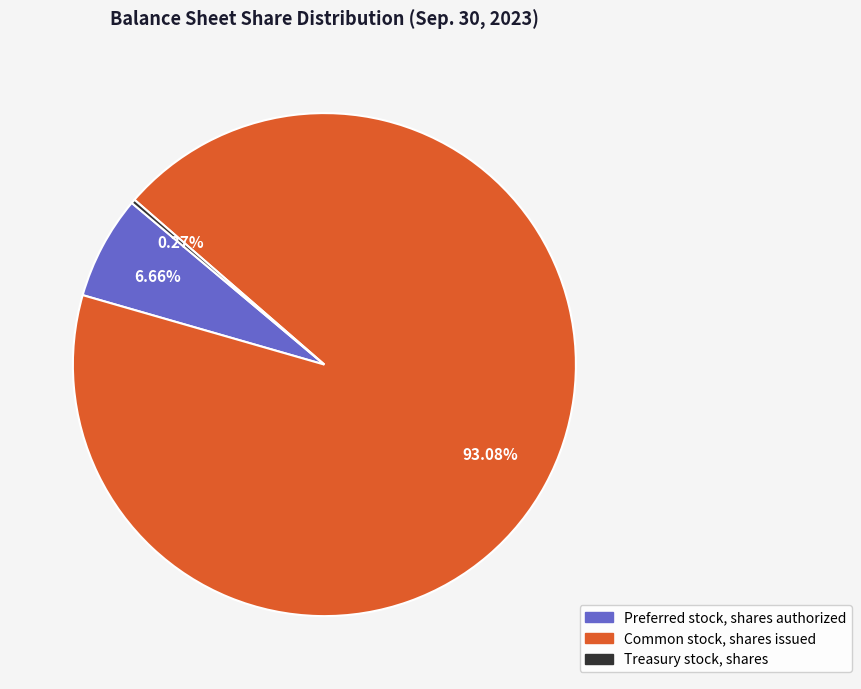

What is the majority slice?

Common stock, shares issued